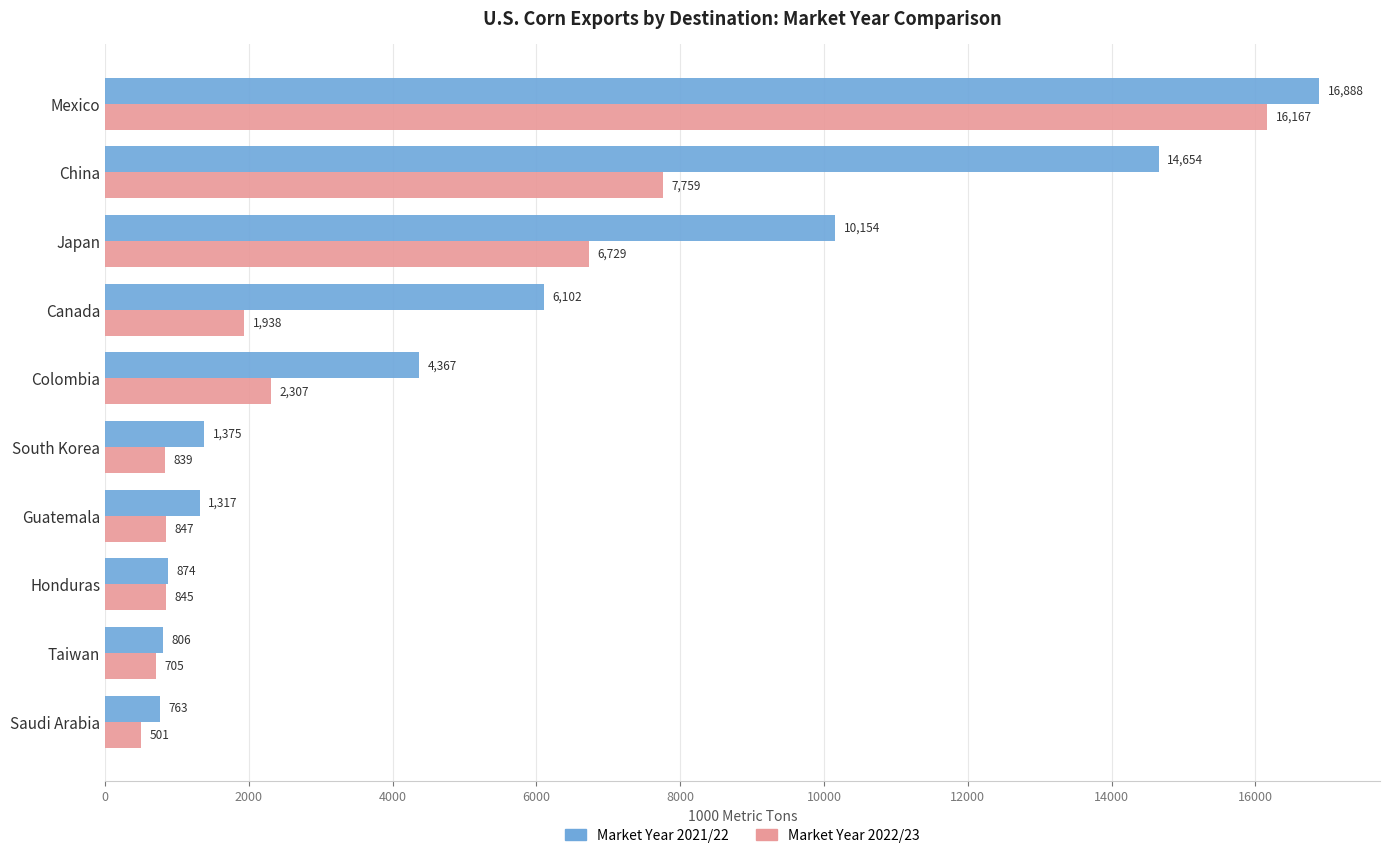

Is the value of Market Year 2022/23 at Taiwan greater than the value of Market Year 2021/22 at China?

No